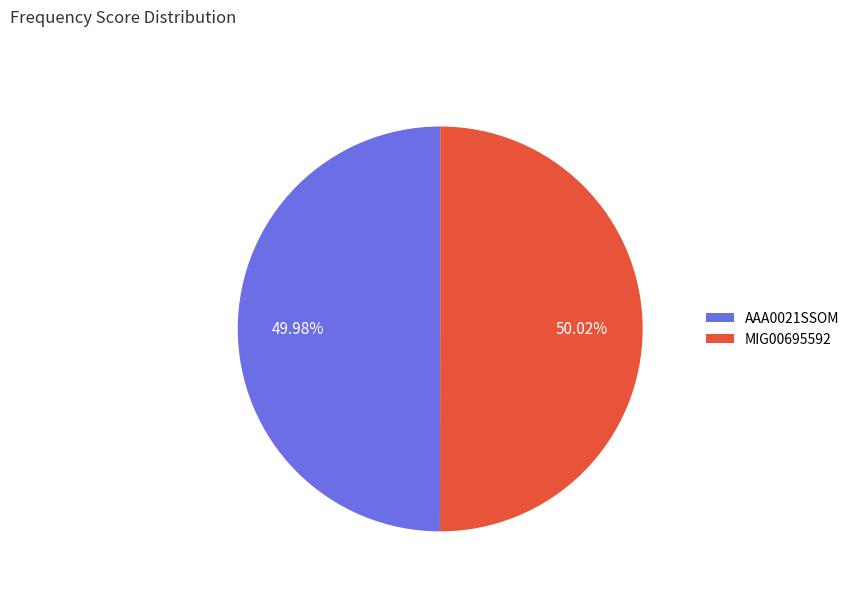

Approximately how many times larger is the value at AAA0021SSOM compared to MIG00695592?

1.0